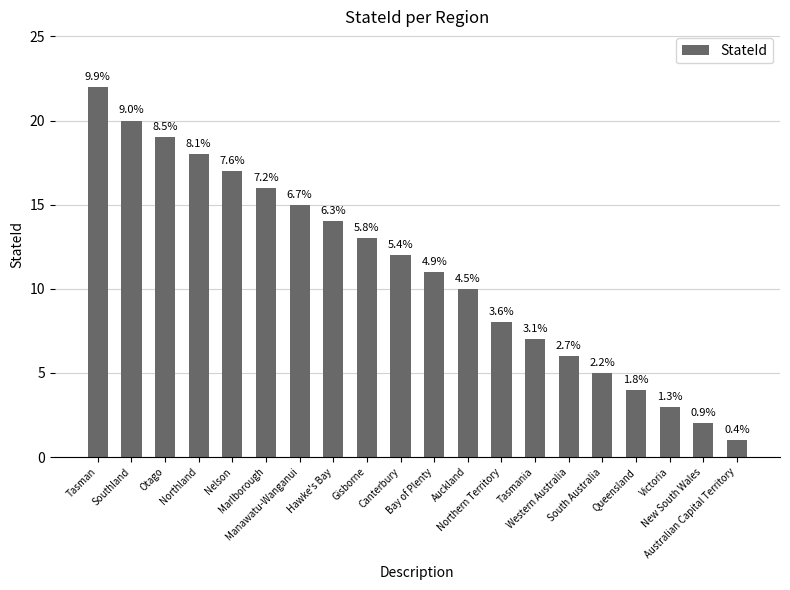

Are the bars horizontal?

No